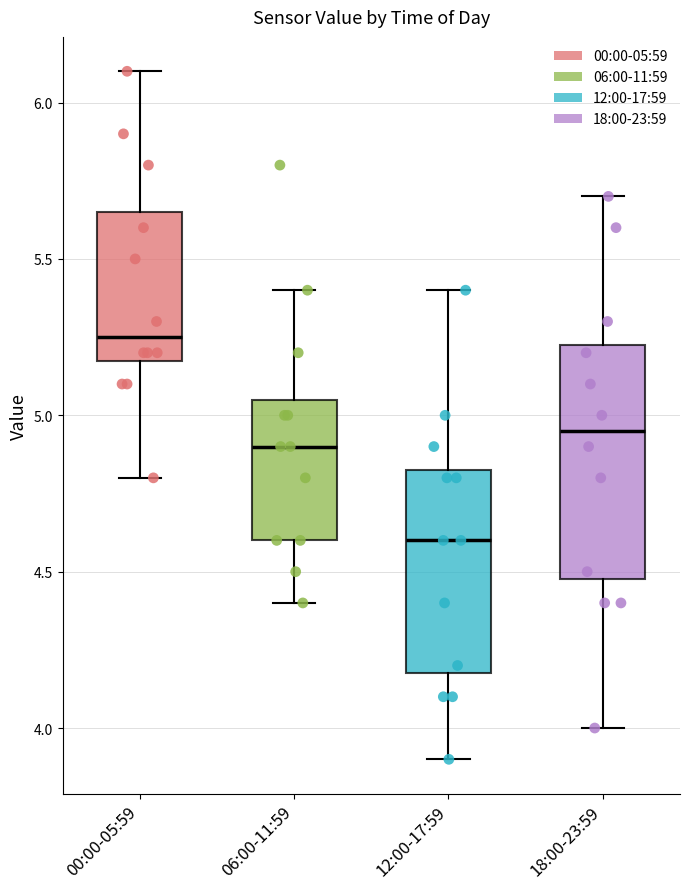

Comparing the boxes themselves (not the whiskers), which one is the tallest?

18:00-23:59